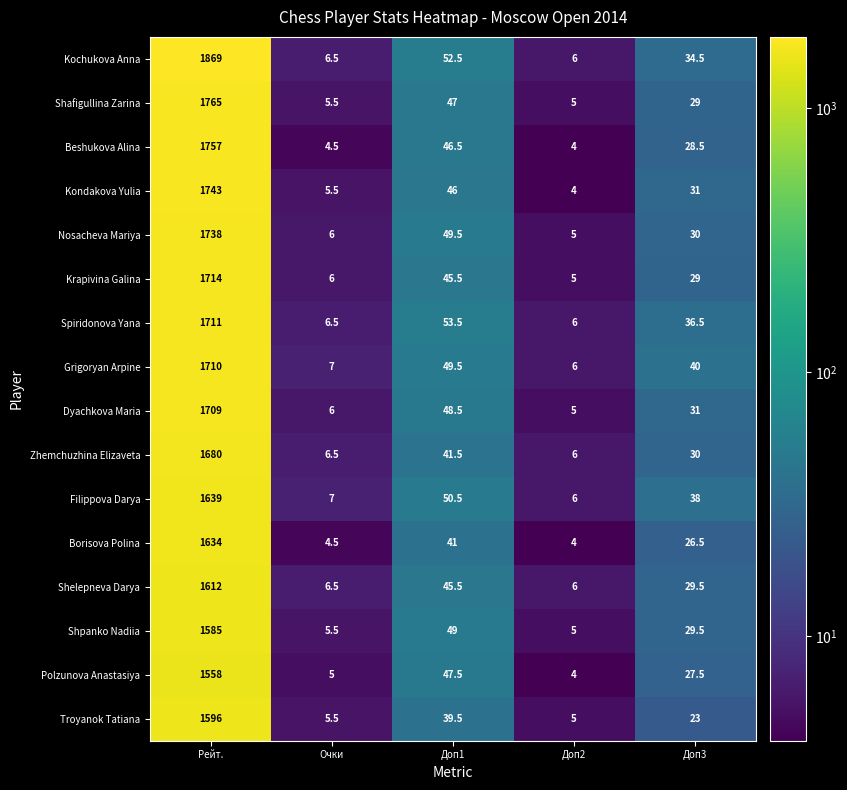

What is the maximum value shown in the chart?

1869.0